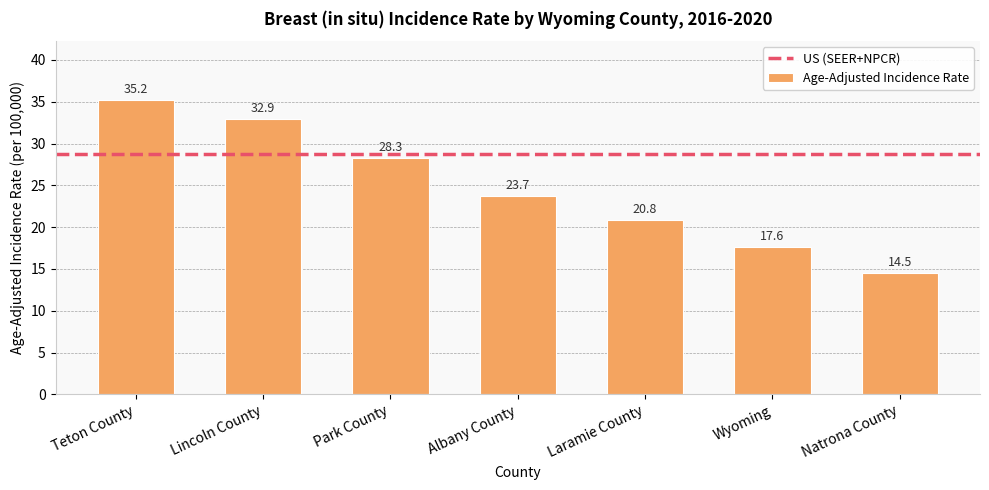

True or false: the data shows 12.3 at Lincoln County.

False